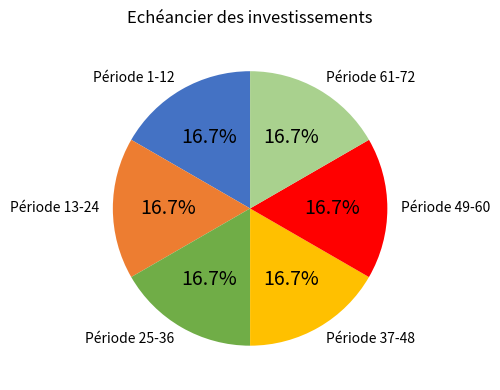

To the nearest percent, what is the average slice percentage?

17%